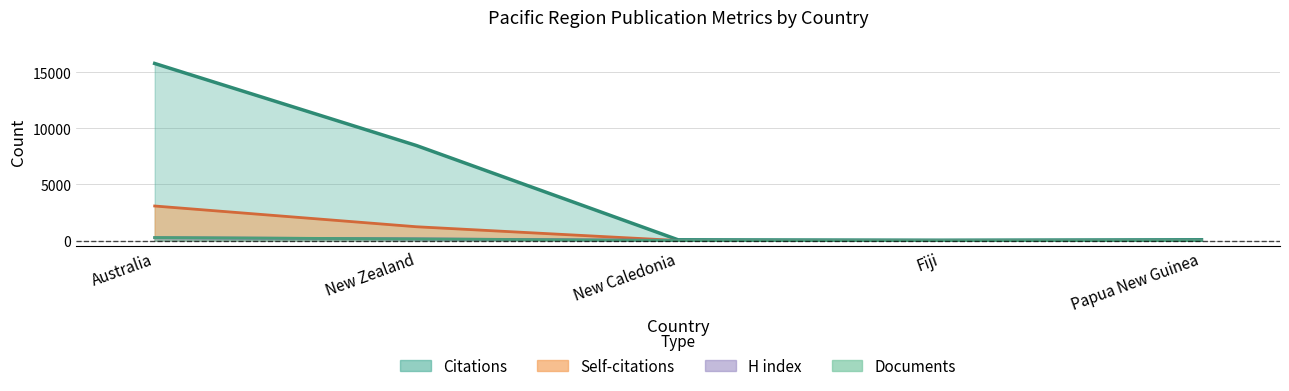

Count the number of categories in the chart.

5